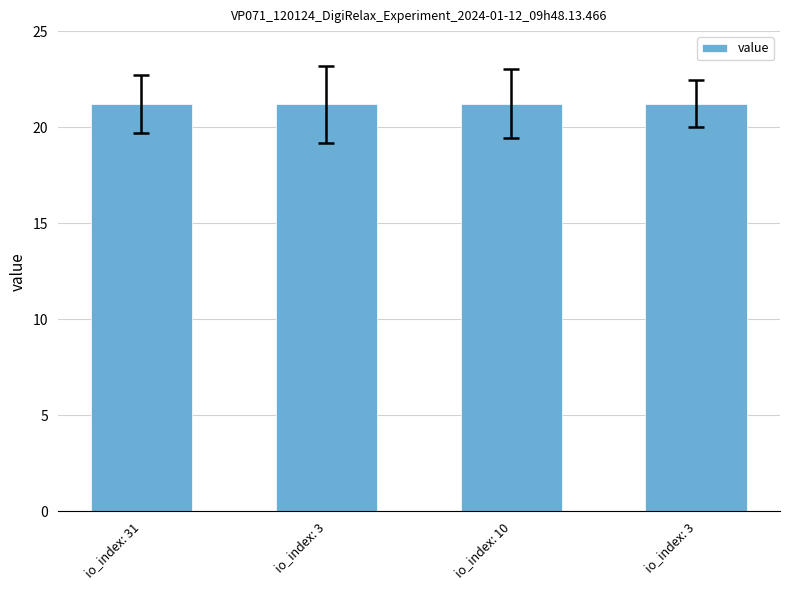

What is the approximate value at io_index: 3?

21.2